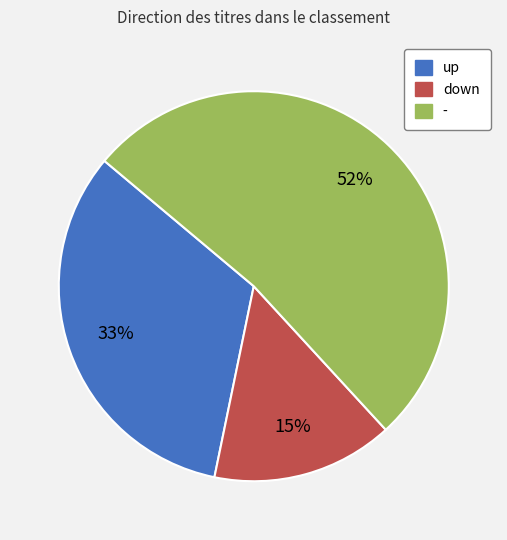

Combined, do down and - account for over 50%?

Yes